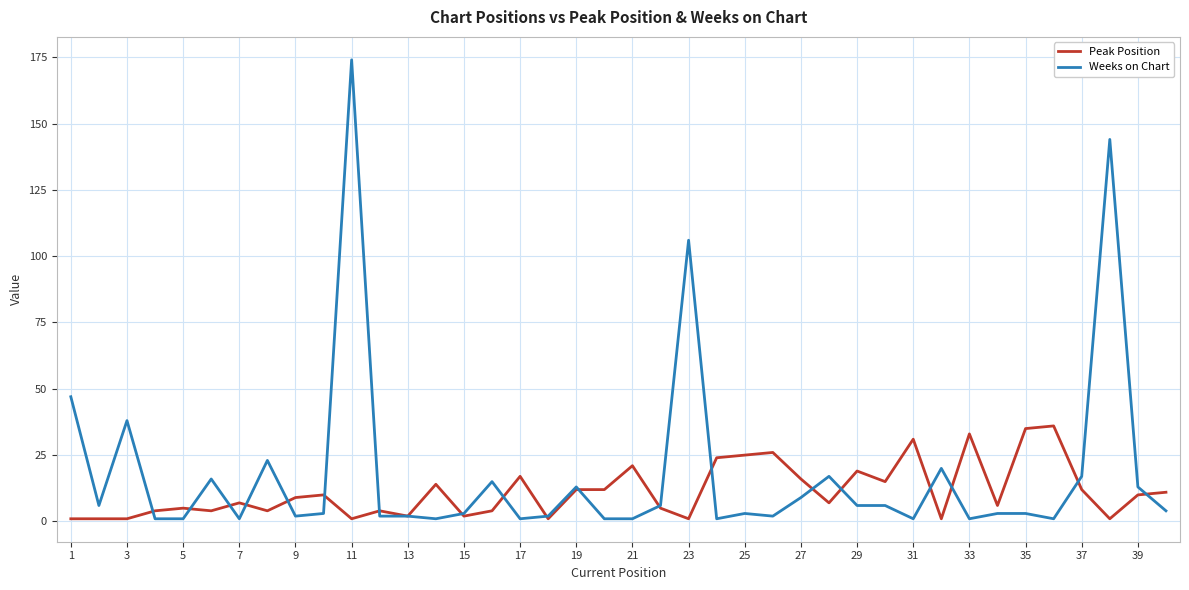

Which series has the largest range (max minus min)?

Weeks on Chart